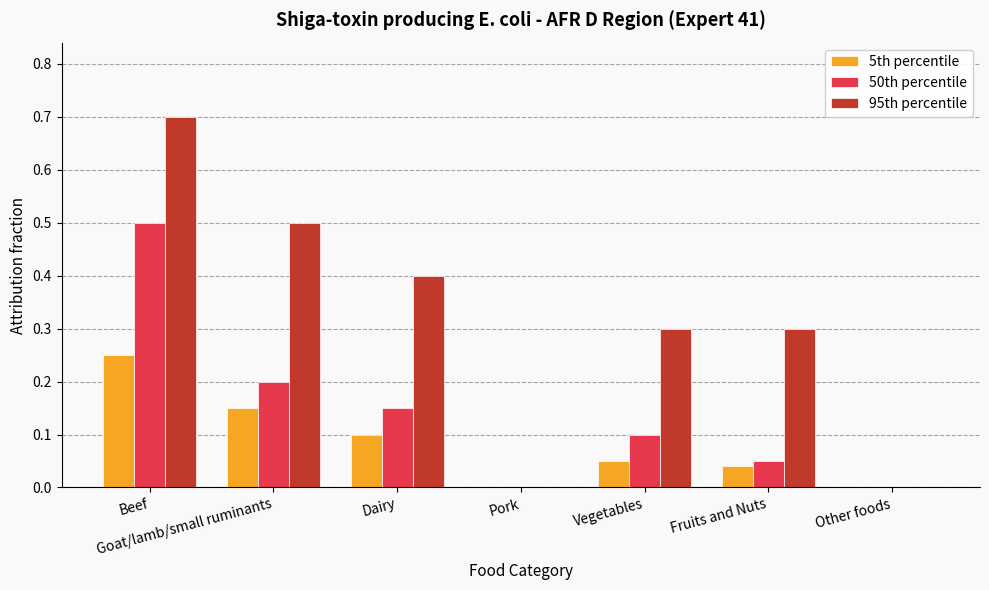

Between Pork and Vegetables, which series saw the biggest shift?

95th percentile